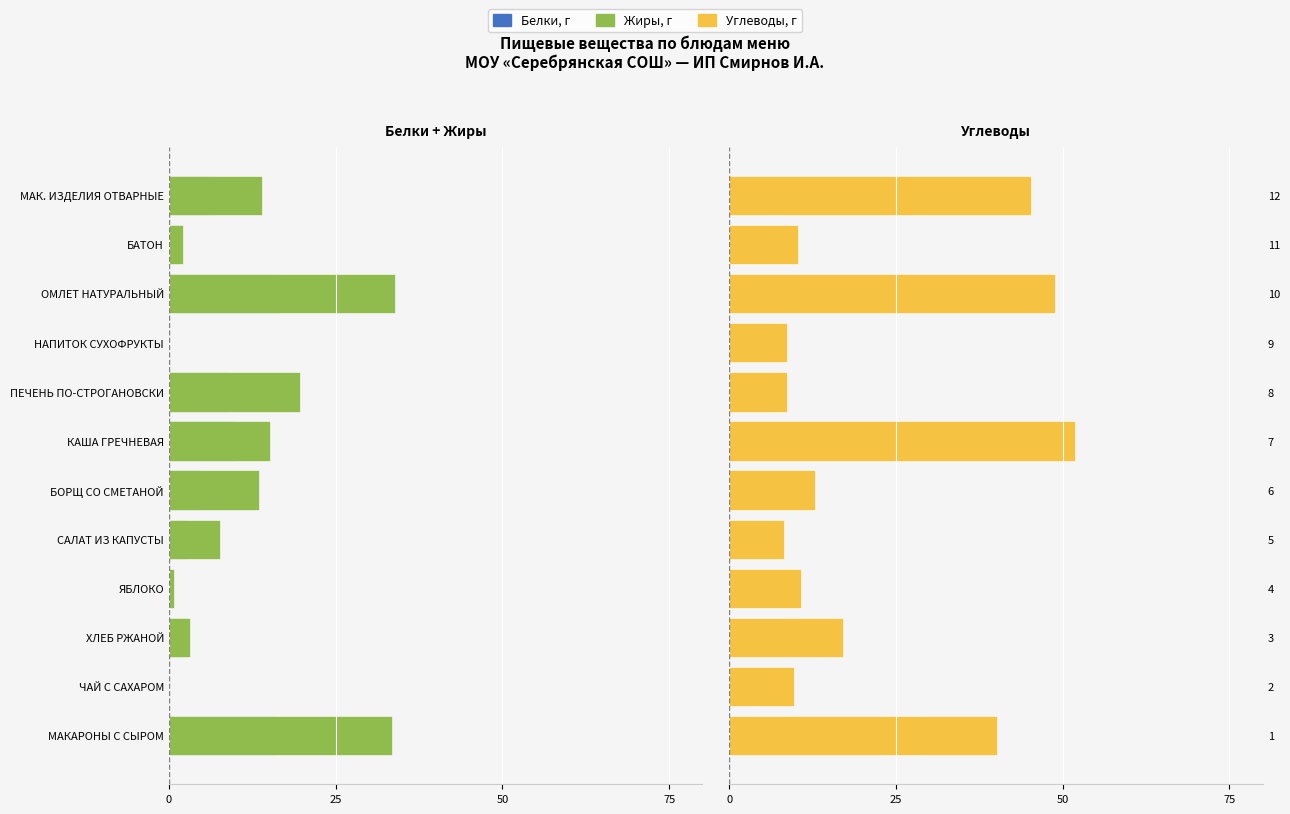

Read the Белки, г value at ПЕЧЕНЬ ПО-СТРОГАНОВСКИ.

-8.7